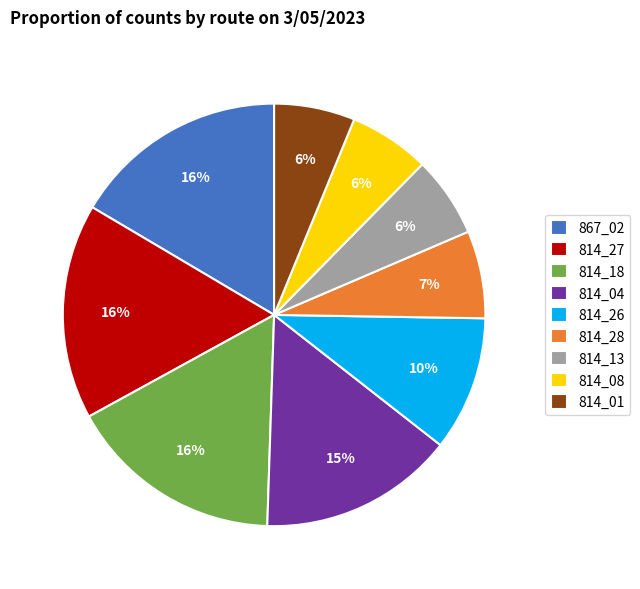

Count the number of slices in the pie.

9